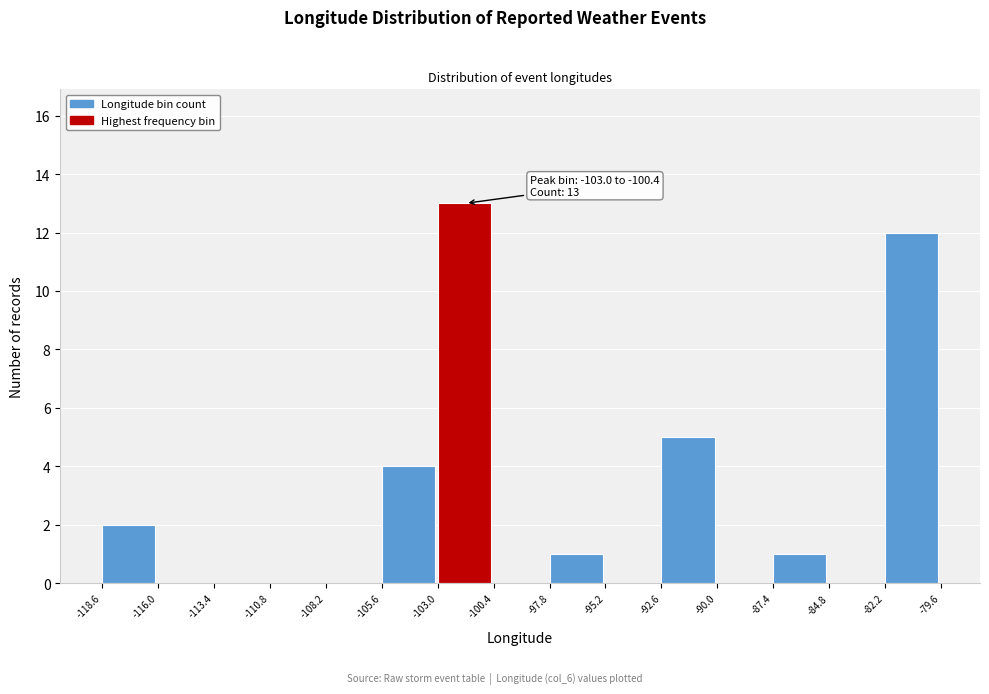

Which range on the x-axis has the tallest bar?

-103.0 to -100.4